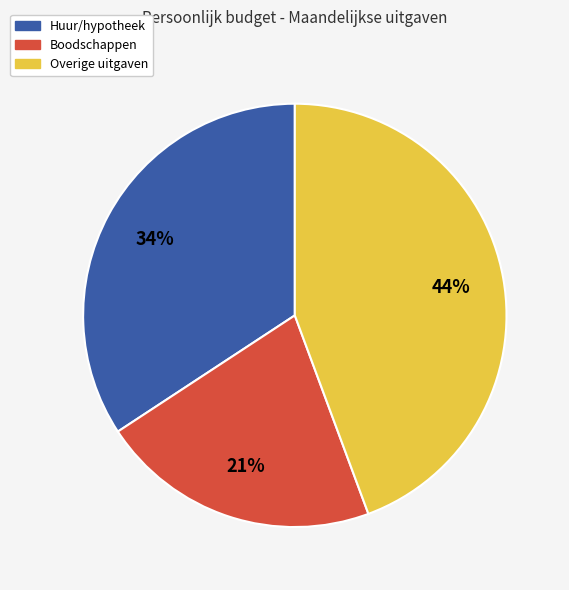

Does any single category account for the majority?

No